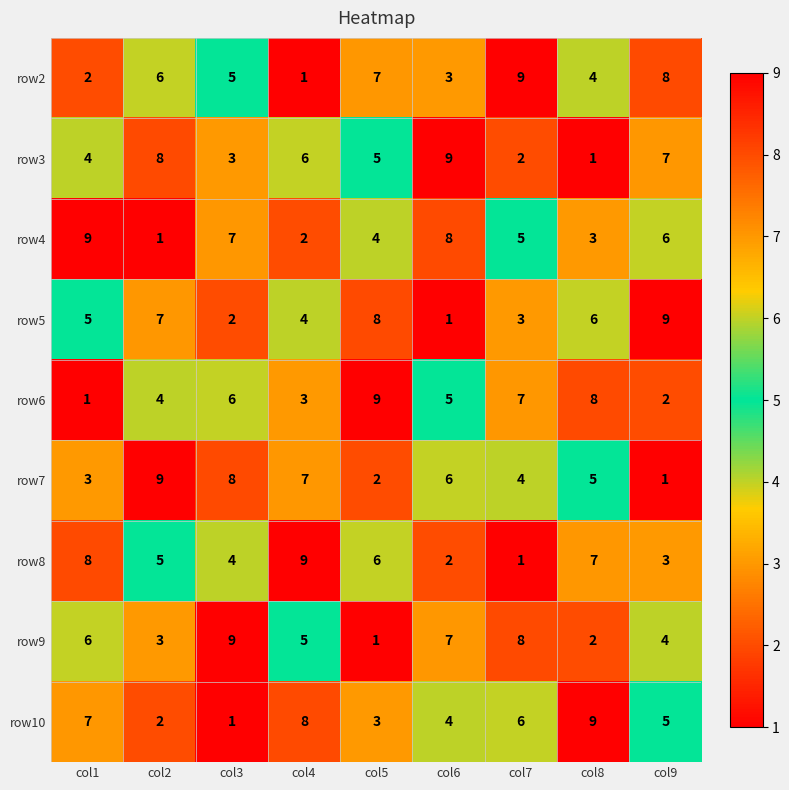

What is the spread (max minus min) of values at col6?

8